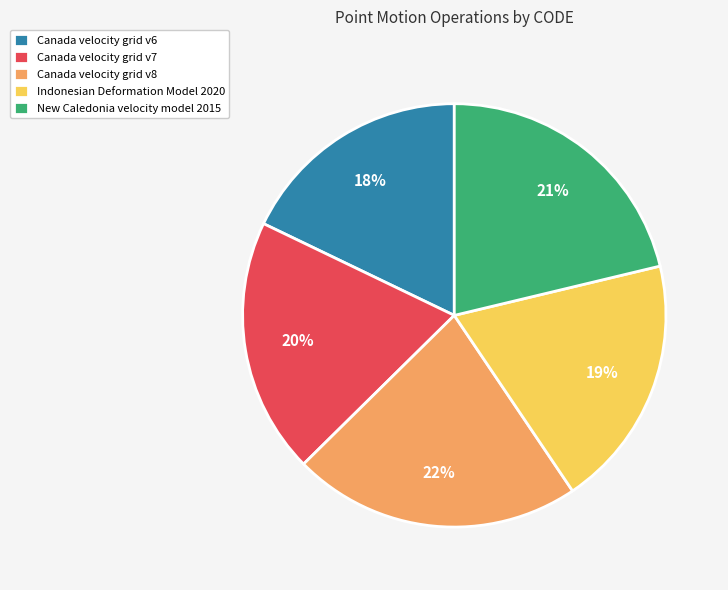

Is there any slice that represents more than half of the pie?

No